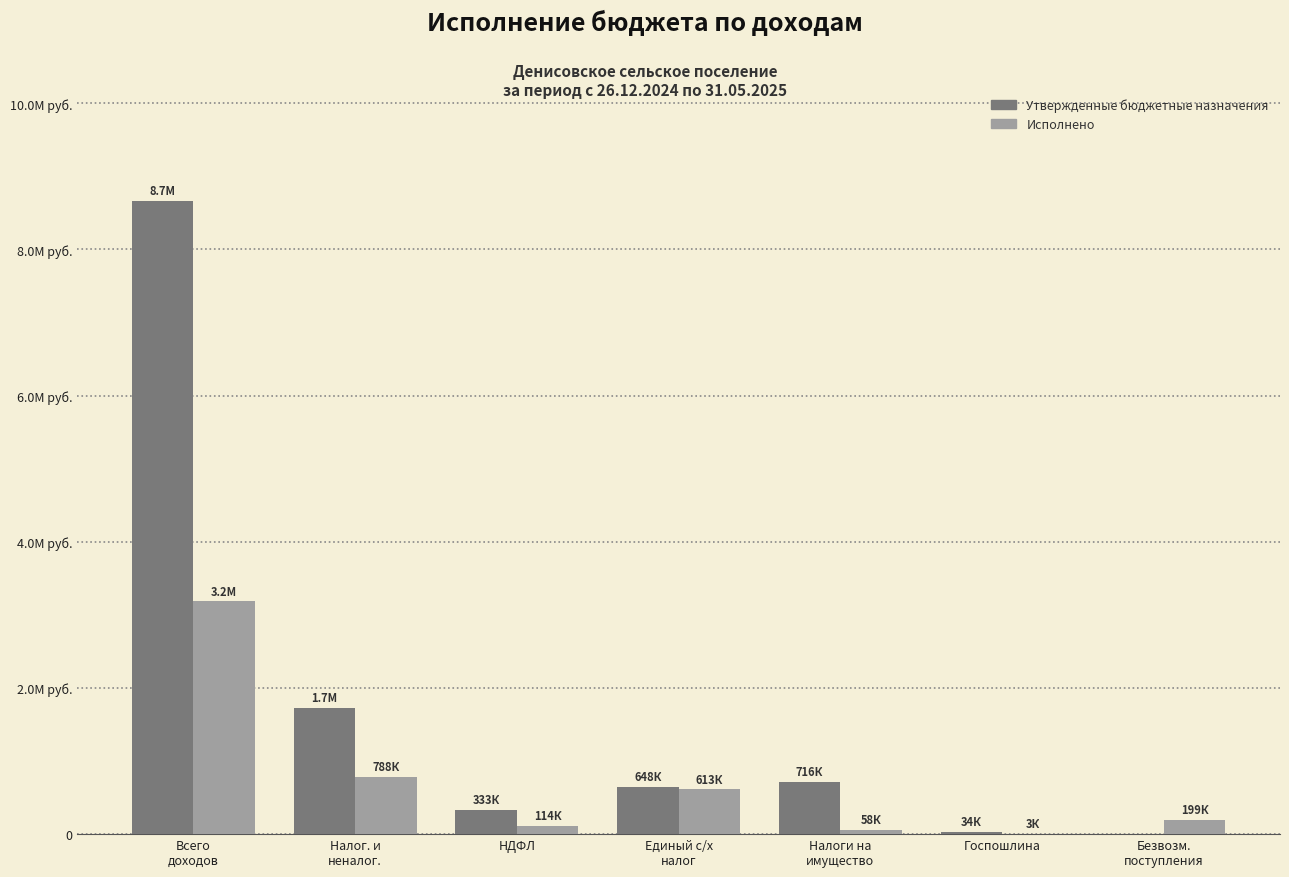

What is the sum of all Утвержденные бюджетные назначения values?

12125300.0